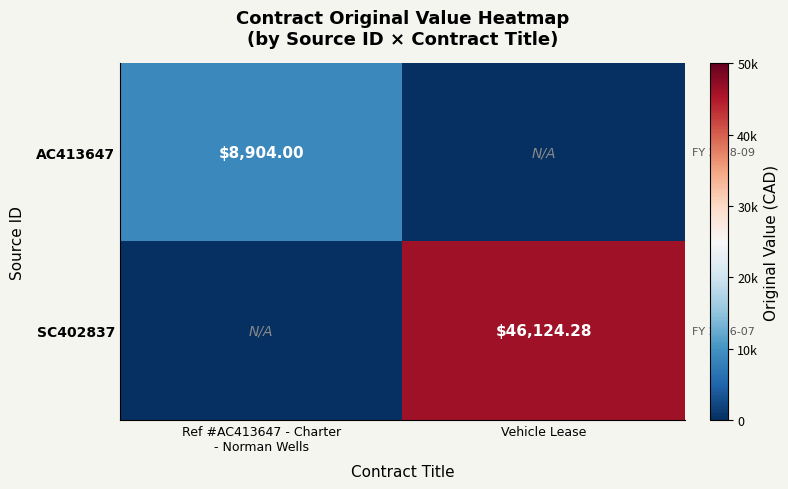

Is the value of SC402837 at Ref #AC413647 - Charter - Norman Wells greater than the value of AC413647 at Ref #AC413647 - Charter - Norman Wells?

No